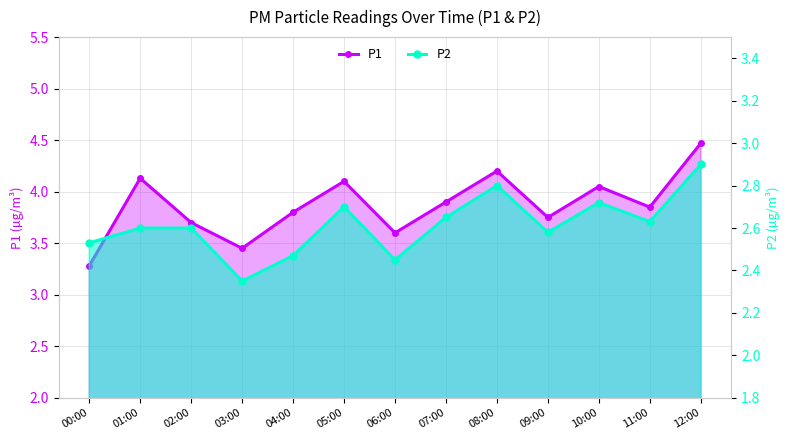

What is the difference between the highest and lowest values at 00:00?

0.8